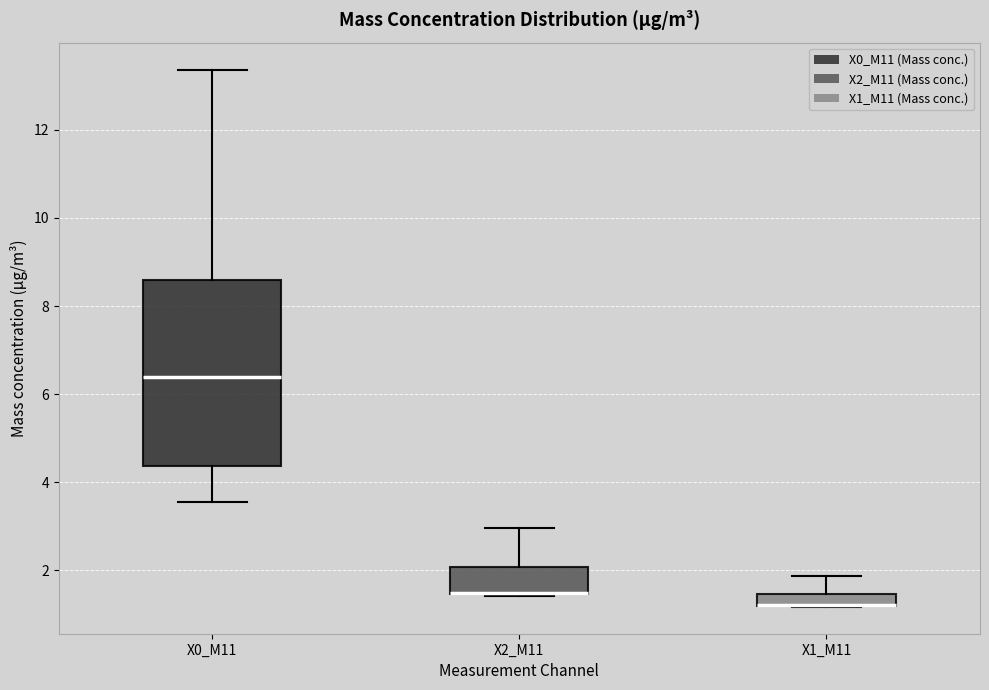

Where is the upper edge of the box for X1_M11 on the y-axis? The values are not printed on the chart, so give them approximately, as read against the axis.

1.4